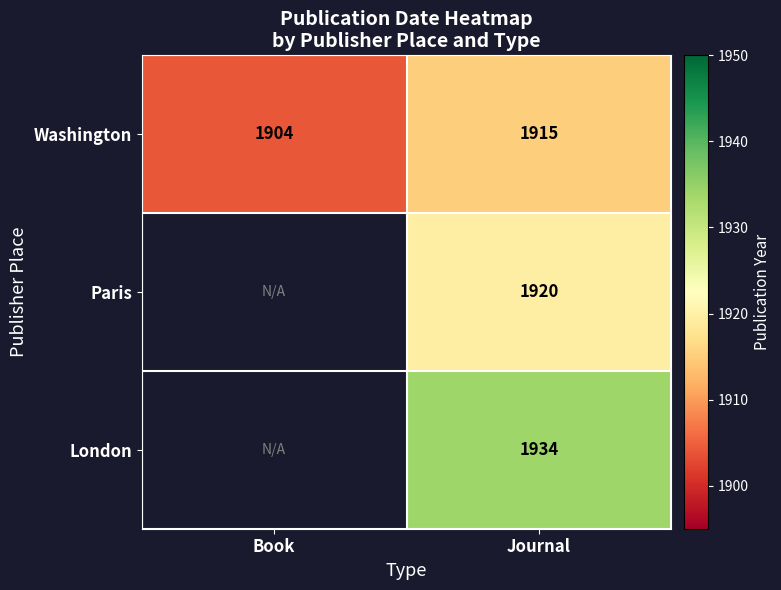

What is the spread (max minus min) of values at Journal?

19.0